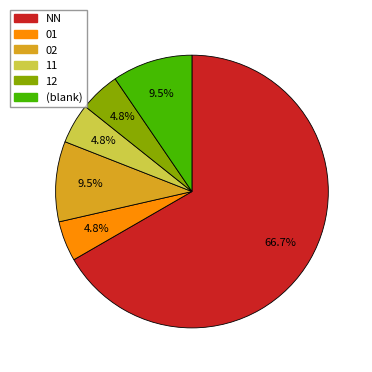

Is there any slice that represents more than half of the pie?

Yes